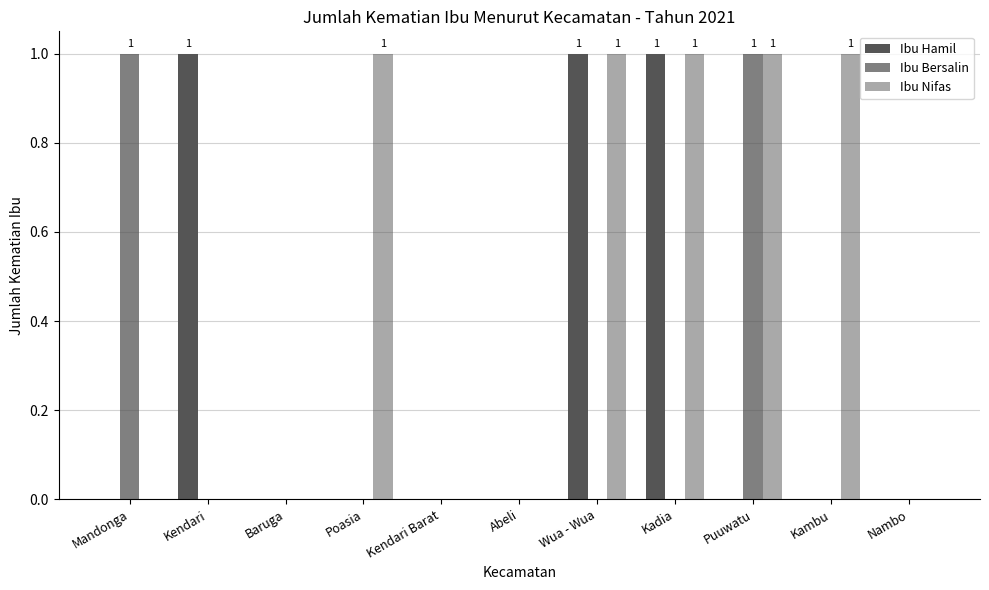

How many distinct data groups are displayed?

3